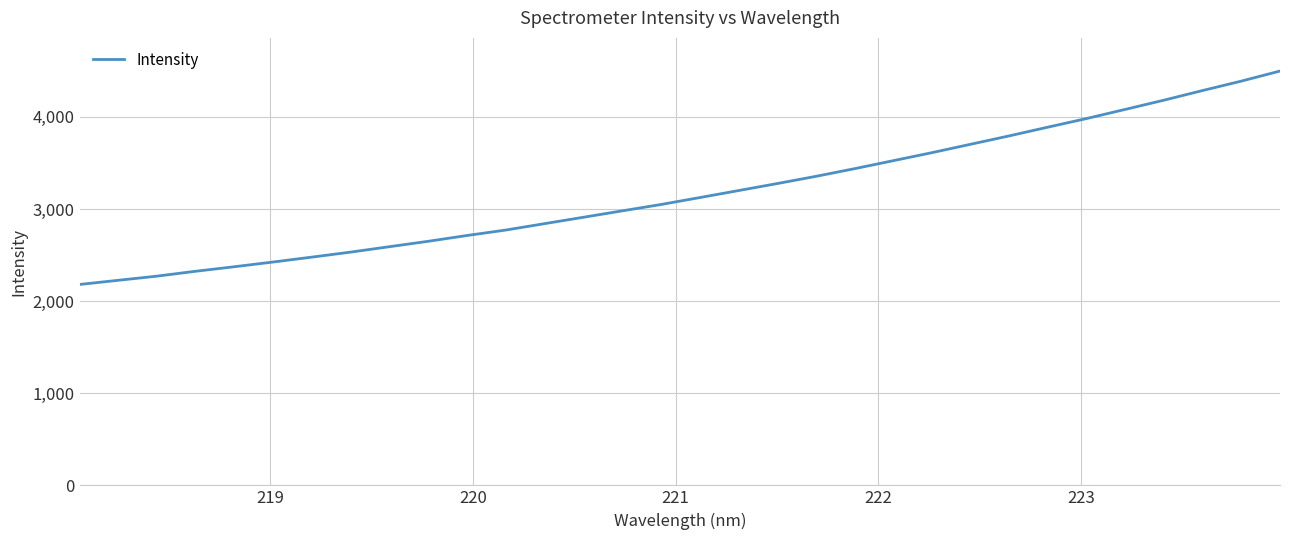

What is the difference between the maximum and minimum values?

2316.9